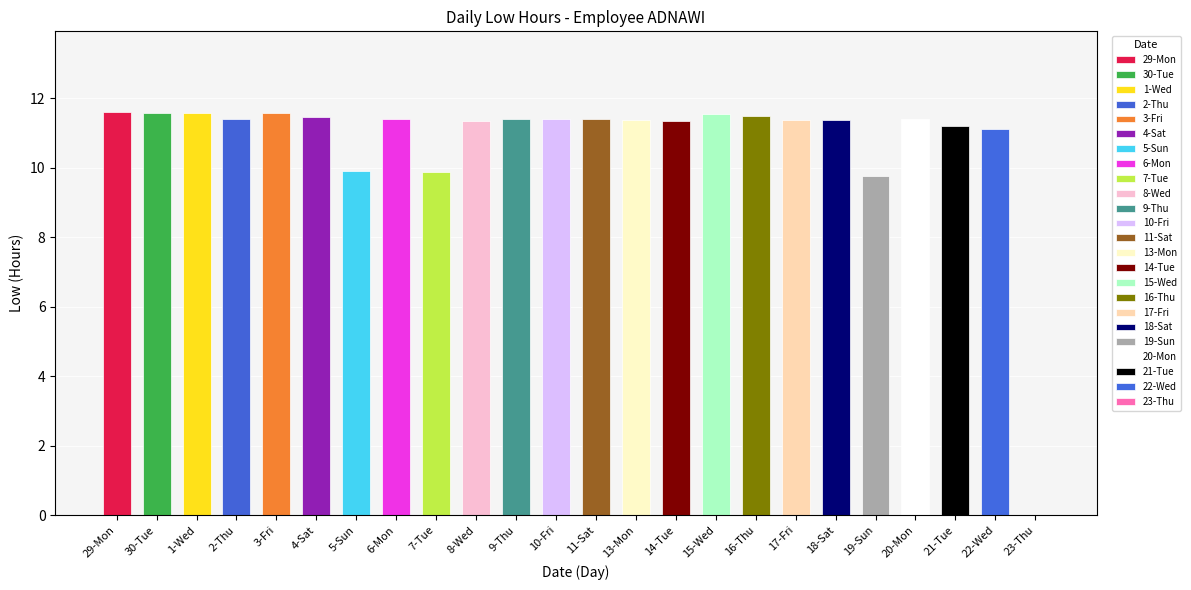

What is the difference between the second highest and minimum values?

11.6